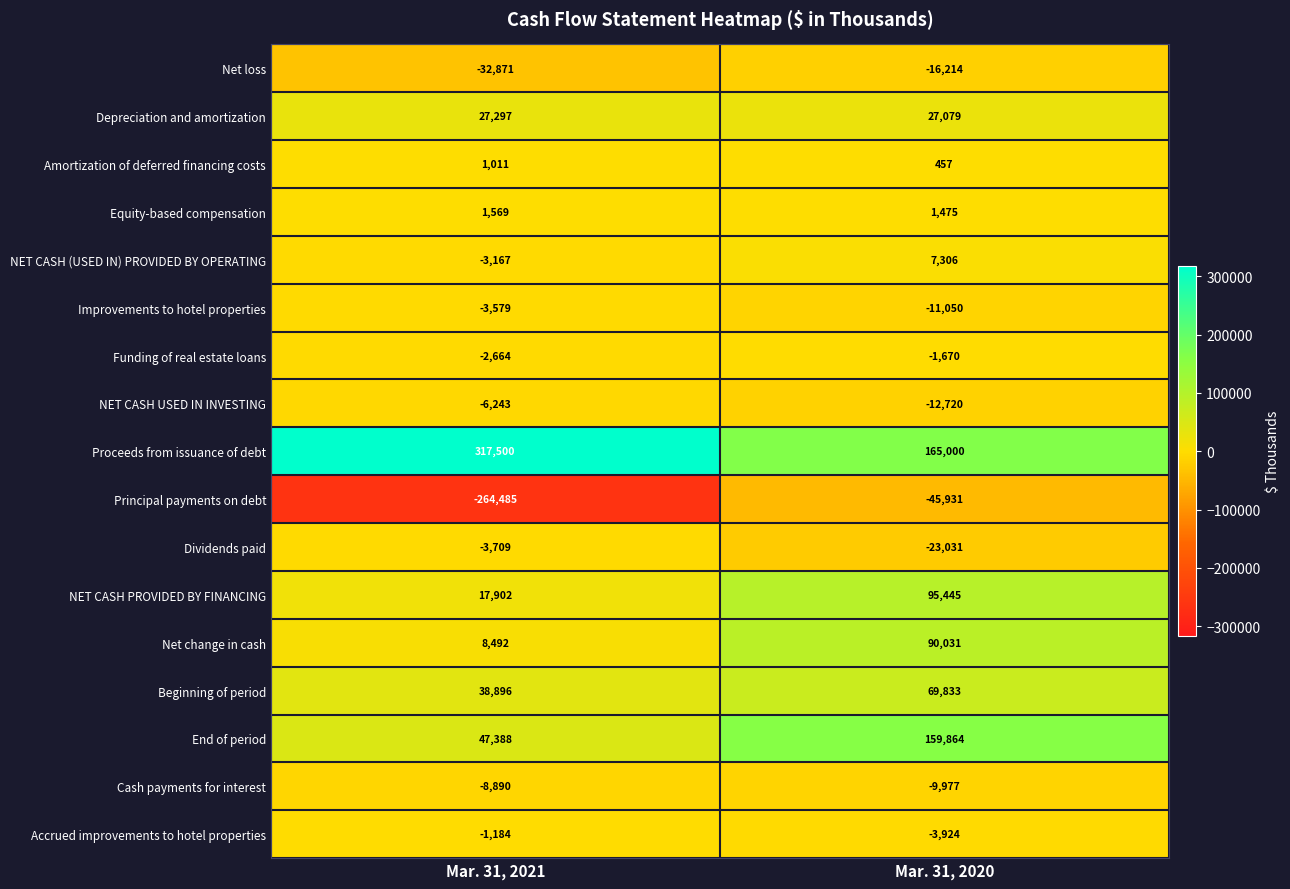

Which series changed the most between Mar. 31, 2021 and Mar. 31, 2020?

Principal payments on debt